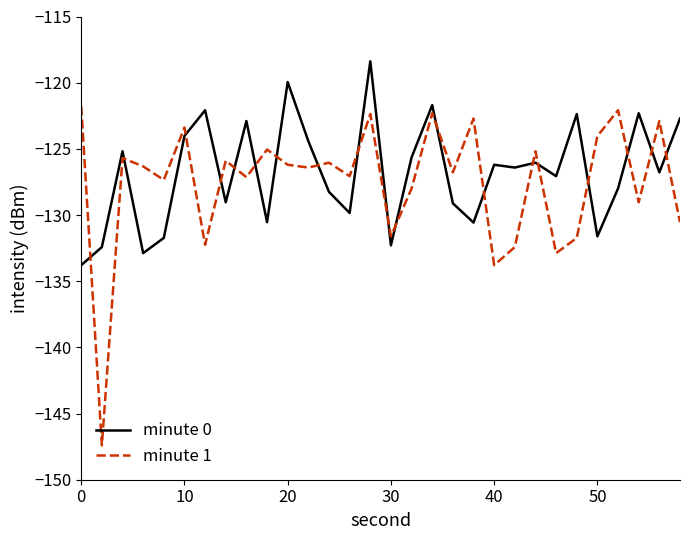

What is the maximum value shown in the chart?

-118.4